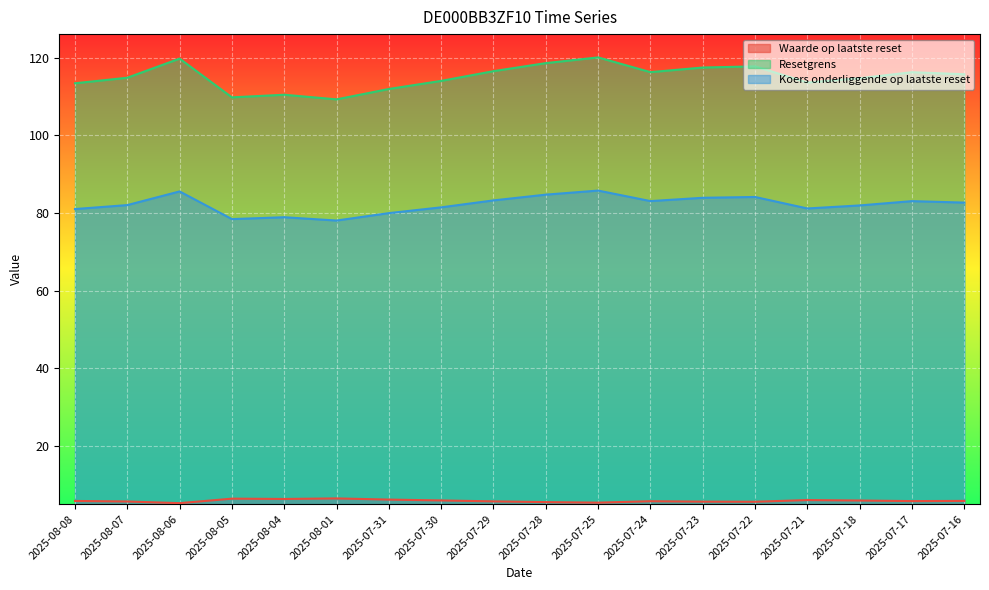

The Waarde op laatste reset series shows 5.7 at 2025-08-07. True or false?

True